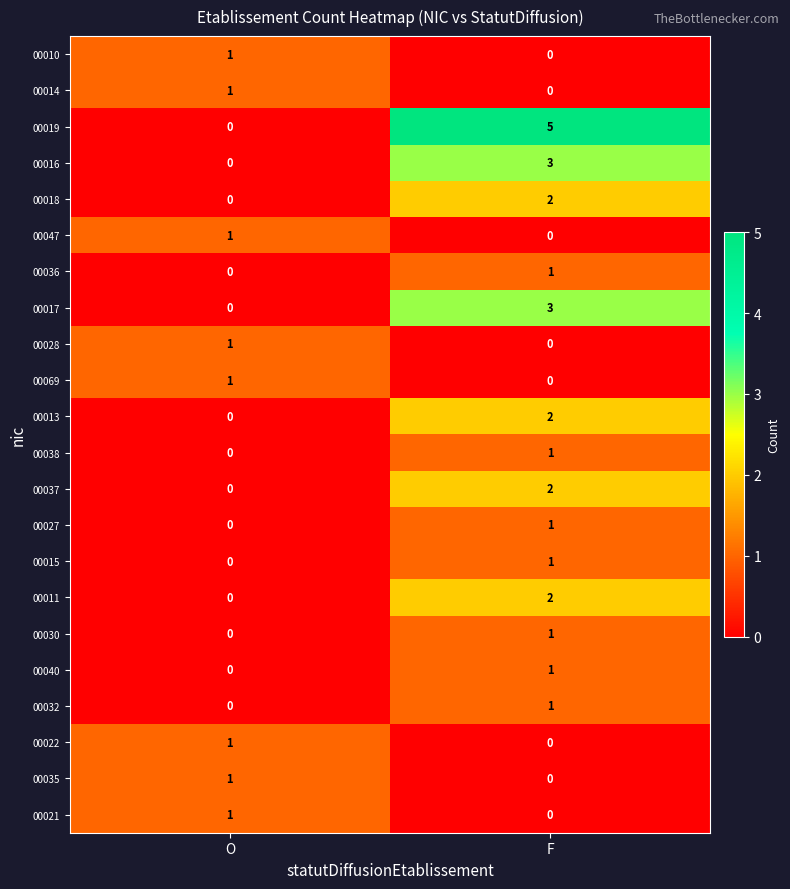

What is the spread (max minus min) of values at F?

5